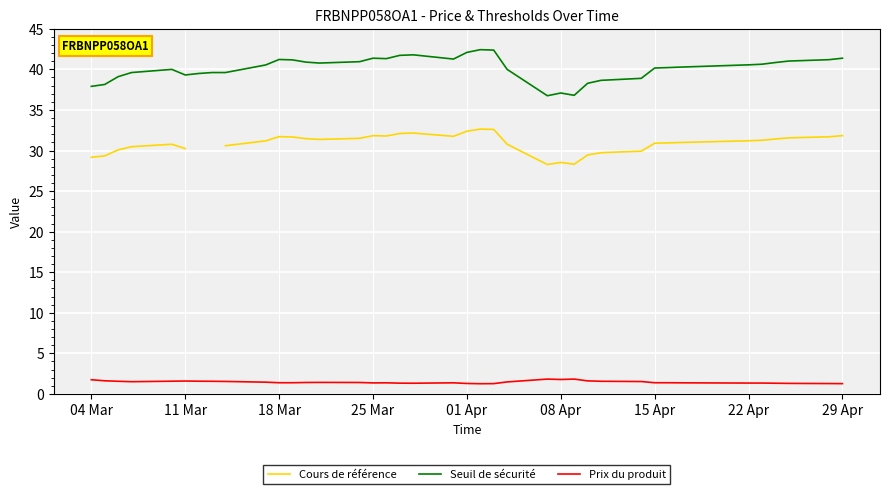

True or false: Seuil de sécurité has a value of 55.4 at 25 Mar.

False